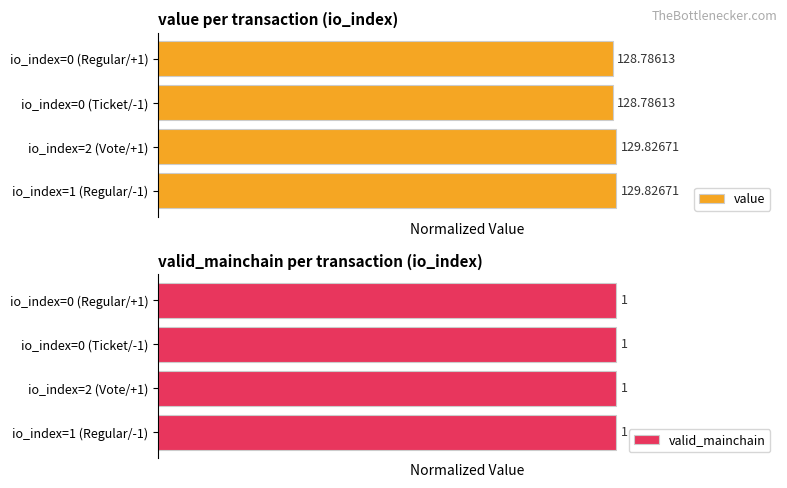

Are the bars horizontal?

Yes